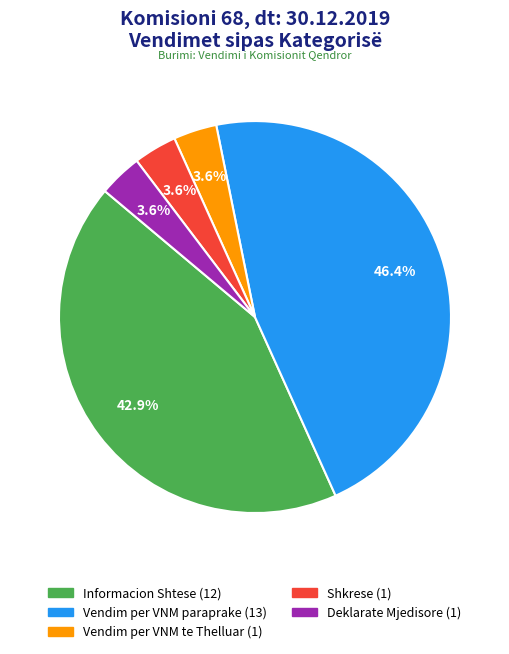

Which has a higher value, Deklarate Mjedisore or Vendim per VNM paraprake?

Vendim per VNM paraprake